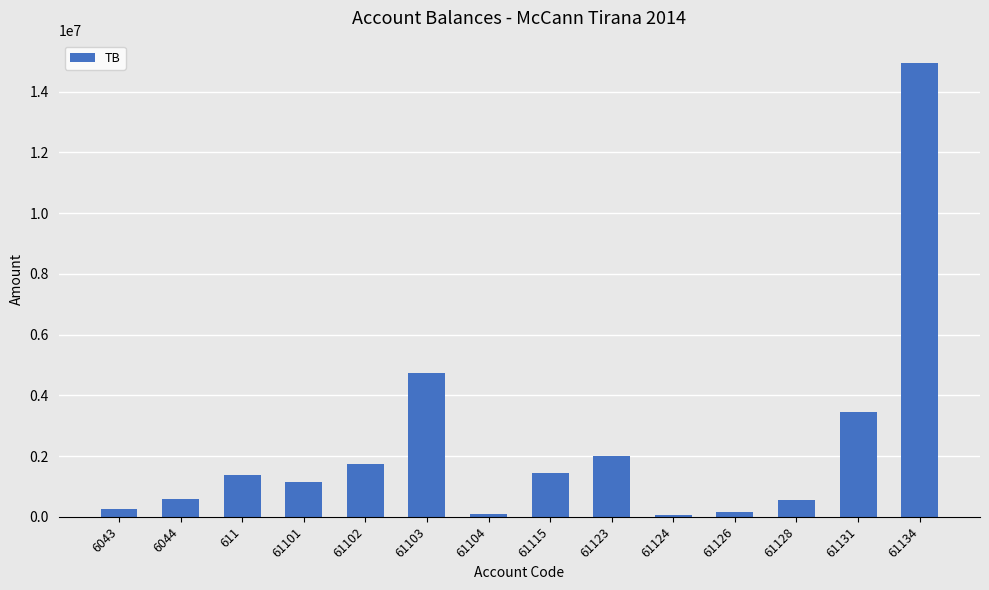

Are the bars horizontal?

No